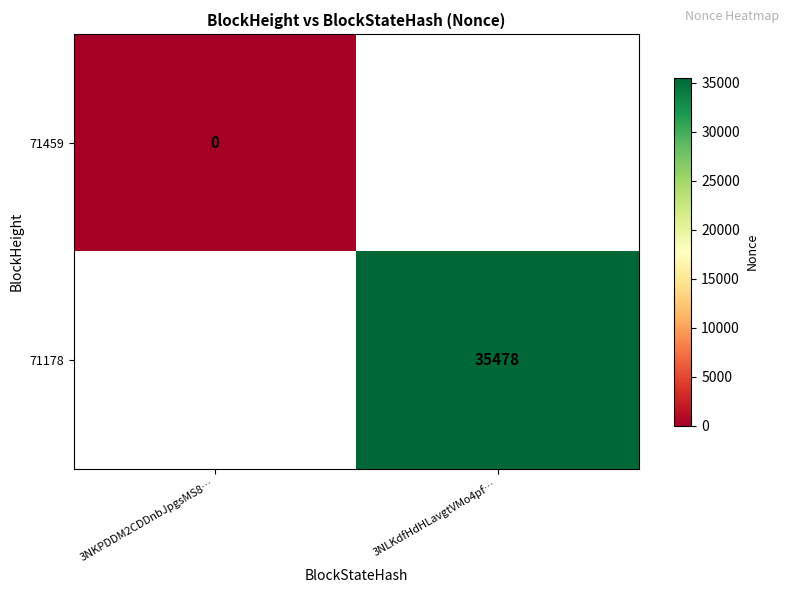

What is the maximum value shown in the chart?

35478.0